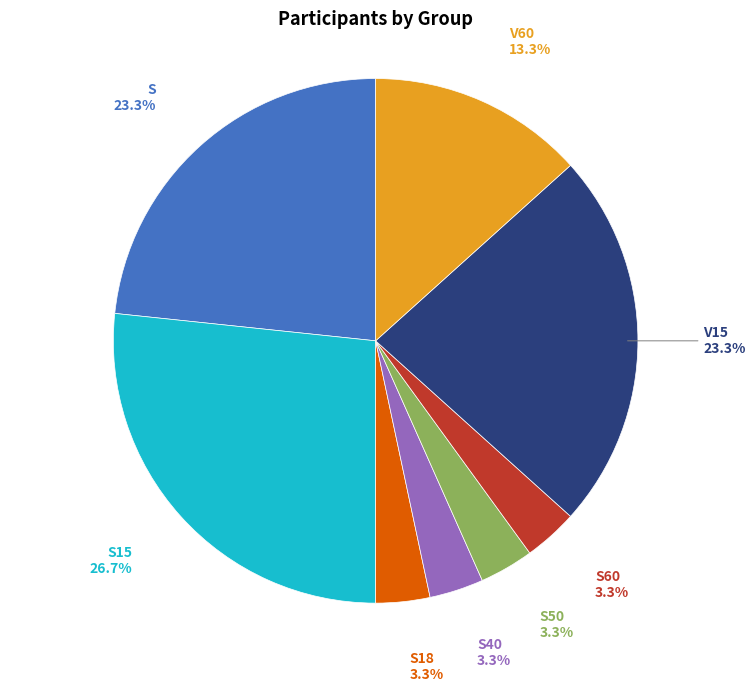

How many slices are in this pie chart?

8